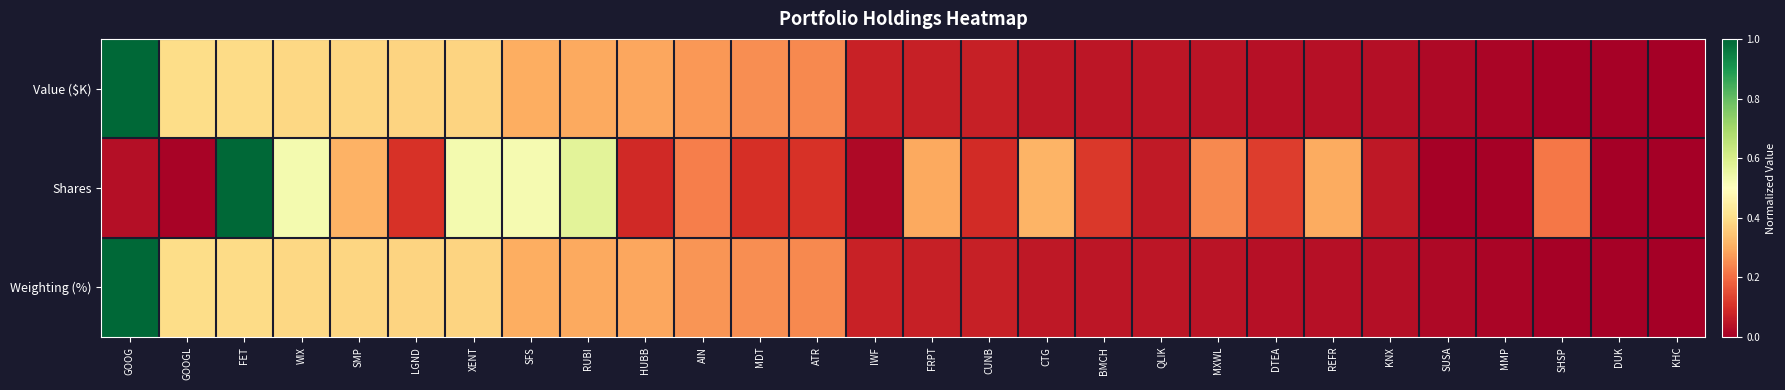

Reading left to right, extract all data points from this chart.

Value ($K): GOOG=1.0	GOOGL=0.4	FET=0.4	WIX=0.4	SMP=0.4	LGND=0.4	XENT=0.4	SFS=0.3	RUBI=0.3	HUBB=0.3	AIN=0.3	MDT=0.3	ATR=0.2	IWF=0.1	FRPT=0.1	CUNB=0.1	CTG=0.1	BMCH=0.1	QLIK=0.0	MXWL=0.0	DTEA=0.0	REFR=0.0	KNX=0.0	SUSA=0.0	MMP=0.0	SHSP=0.0	DUK=0.0	KHC=0.0
Shares: GOOG=0.0	GOOGL=0.0	FET=1.0	WIX=0.5	SMP=0.3	LGND=0.1	XENT=0.5	SFS=0.5	RUBI=0.6	HUBB=0.1	AIN=0.2	MDT=0.1	ATR=0.1	IWF=0.0	FRPT=0.3	CUNB=0.1	CTG=0.3	BMCH=0.1	QLIK=0.1	MXWL=0.2	DTEA=0.1	REFR=0.3	KNX=0.1	SUSA=0.0	MMP=0.0	SHSP=0.2	DUK=0.0	KHC=0.0
Weighting (%): GOOG=1.0	GOOGL=0.4	FET=0.4	WIX=0.4	SMP=0.4	LGND=0.4	XENT=0.4	SFS=0.3	RUBI=0.3	HUBB=0.3	AIN=0.3	MDT=0.3	ATR=0.2	IWF=0.1	FRPT=0.1	CUNB=0.1	CTG=0.1	BMCH=0.1	QLIK=0.0	MXWL=0.0	DTEA=0.0	REFR=0.0	KNX=0.0	SUSA=0.0	MMP=0.0	SHSP=0.0	DUK=0.0	KHC=0.0